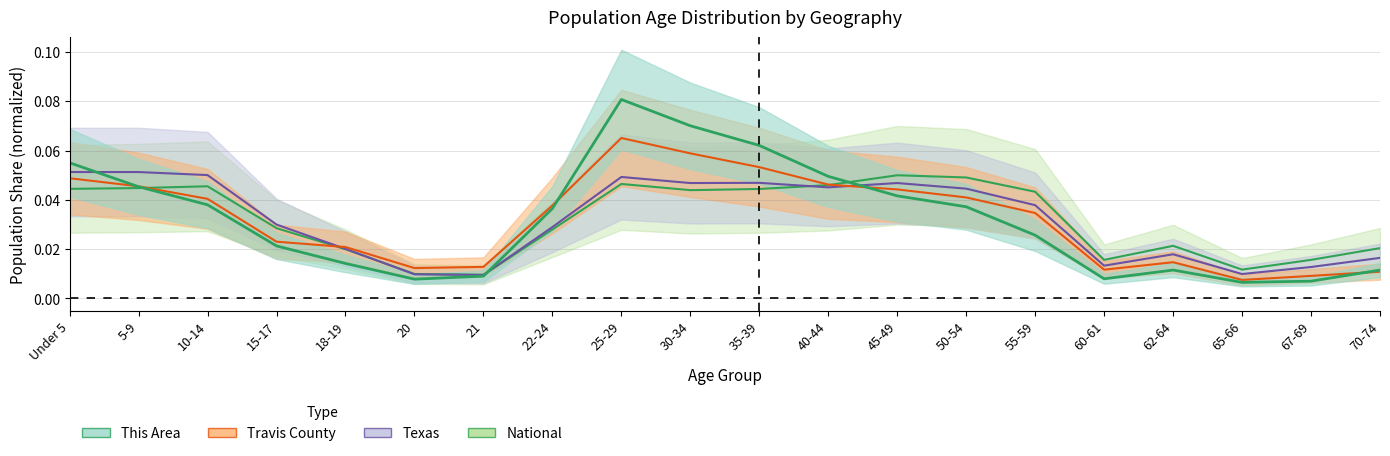

Where is the first local minimum for This Area?

20